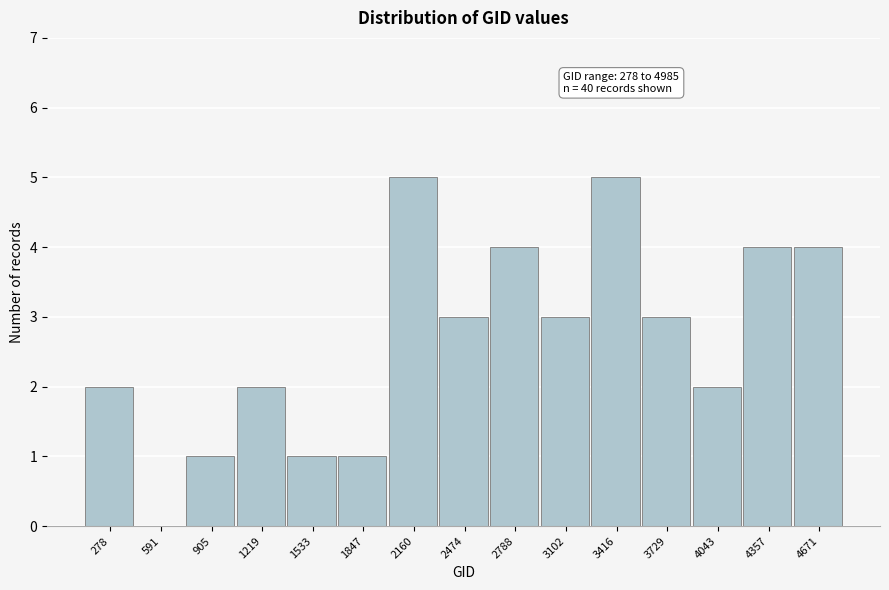

Reading left to right, what are all the values shown in this chart?

278=2	591=0	905=1	1219=2	1533=1	1847=1	2160=5	2474=3	2788=4	3102=3	3416=5	3729=3	4043=2	4357=4	4671=4